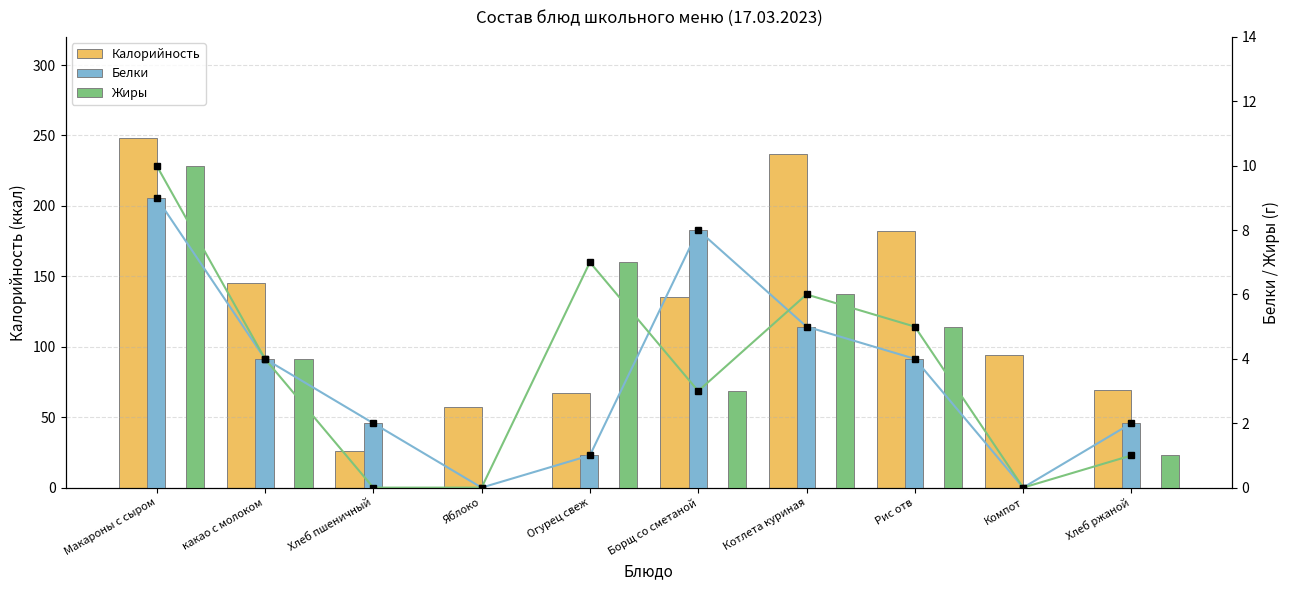

Reading left to right, what are all the values shown in this chart?

Калорийность: Макароны с сыром=248	какао с молоком=145	Хлеб пшеничный=26	Яблоко=57	Огурец свеж=67	Борщ со сметаной=135	Котлета куриная=237	Рис отв=182	Компот=94	Хлеб ржаной=69
Белки (линия): Макароны с сыром=9	какао с молоком=4	Хлеб пшеничный=2	Яблоко=0	Огурец свеж=1	Борщ со сметаной=8	Котлета куриная=5	Рис отв=4	Компот=0	Хлеб ржаной=2
Жиры (линия): Макароны с сыром=10	какао с молоком=4	Хлеб пшеничный=0	Яблоко=0	Огурец свеж=7	Борщ со сметаной=3	Котлета куриная=6	Рис отв=5	Компот=0	Хлеб ржаной=1
Белки: Макароны с сыром=9	какао с молоком=4	Хлеб пшеничный=2	Яблоко=0	Огурец свеж=1	Борщ со сметаной=8	Котлета куриная=5	Рис отв=4	Компот=0	Хлеб ржаной=2
Жиры: Макароны с сыром=10	какао с молоком=4	Хлеб пшеничный=0	Яблоко=0	Огурец свеж=7	Борщ со сметаной=3	Котлета куриная=6	Рис отв=5	Компот=0	Хлеб ржаной=1